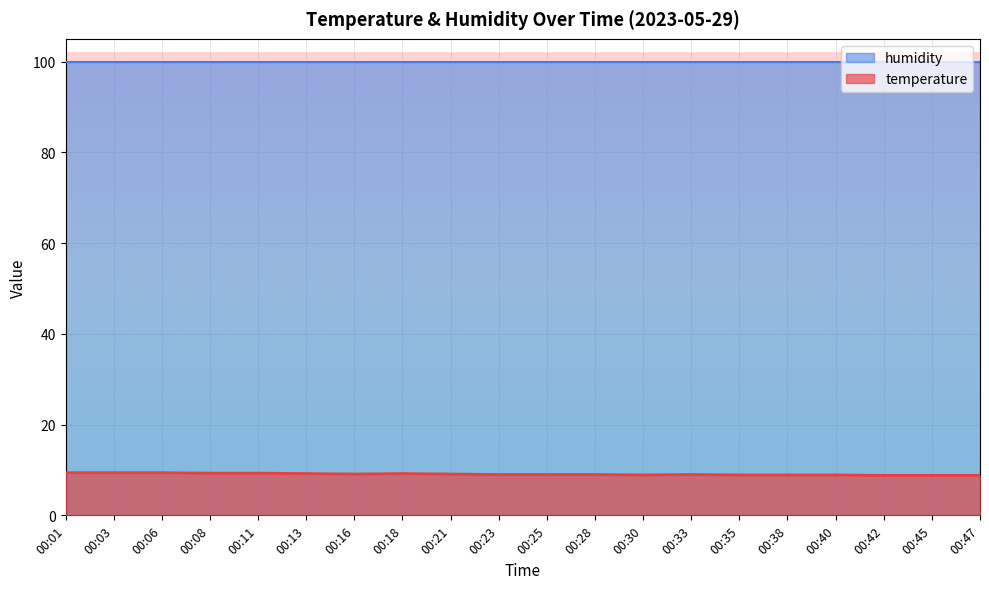

At which category does the chart reach its peak across all series?

00:01